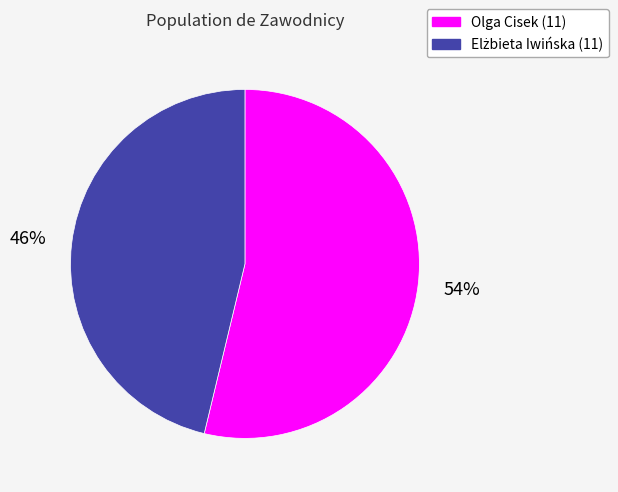

What percentage is the Olga Cisek (11) slice, to the nearest percent?

54%